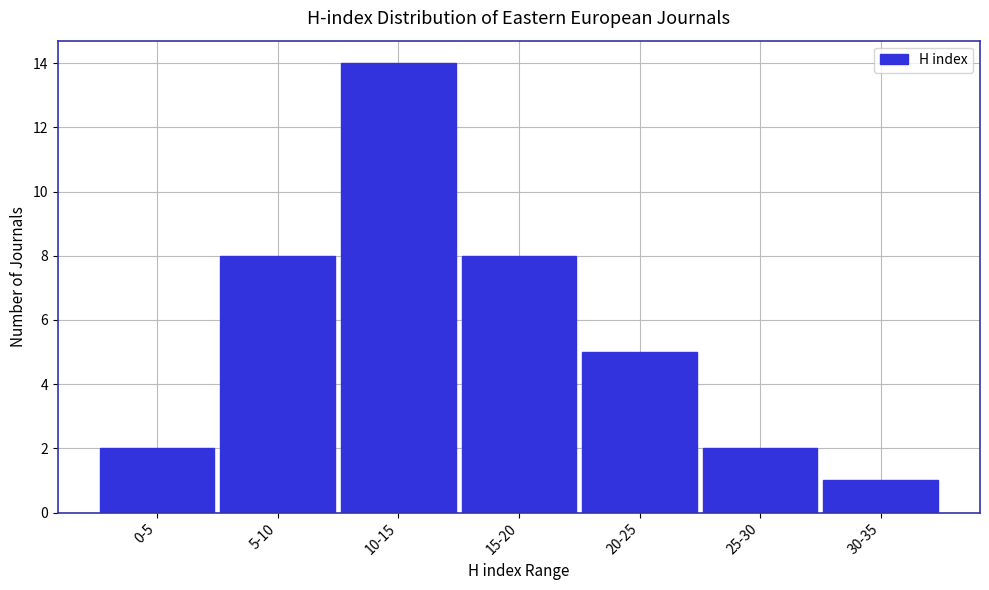

Reading left to right, transcribe all the data shown in this chart.

2	8	14	8	5	2	1